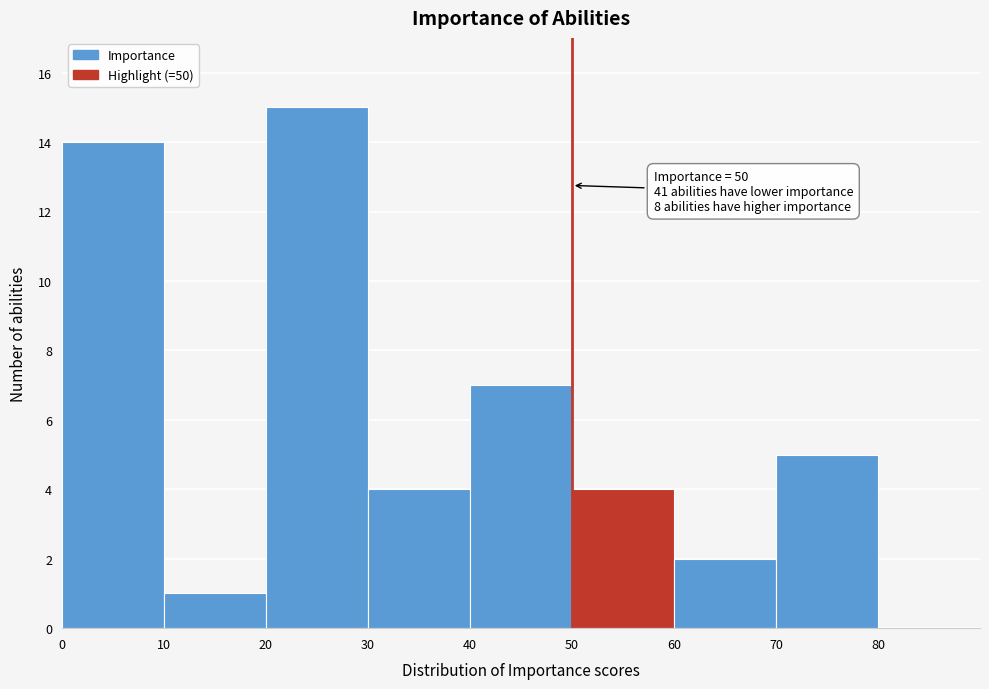

Which range on the x-axis has the tallest bar?

20 to 30